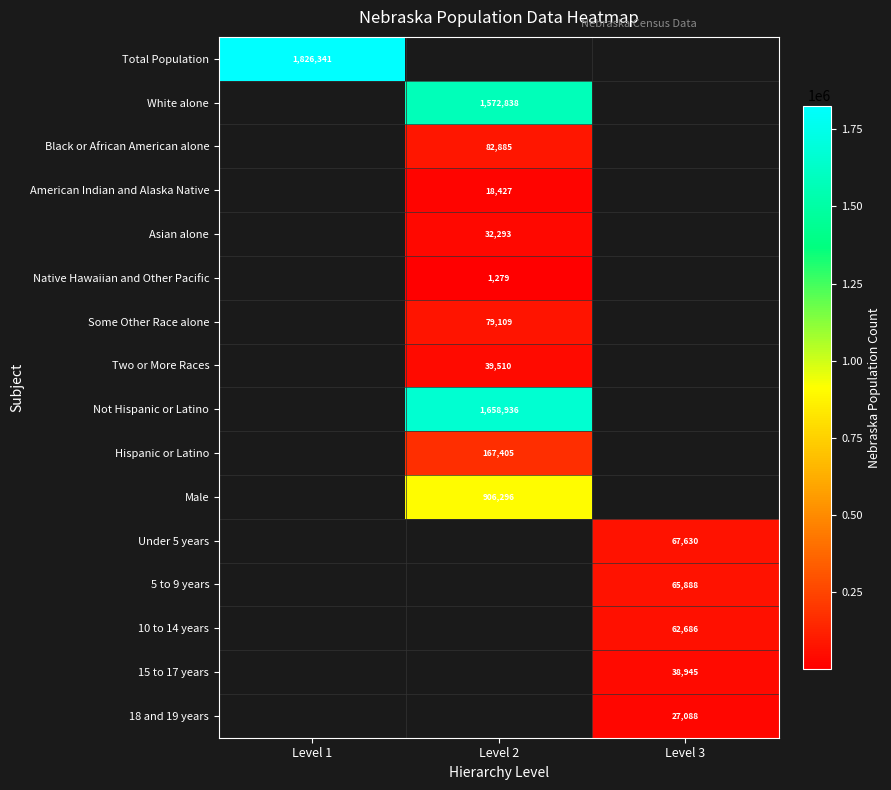

What is the minimum value shown in the chart?

1279.0